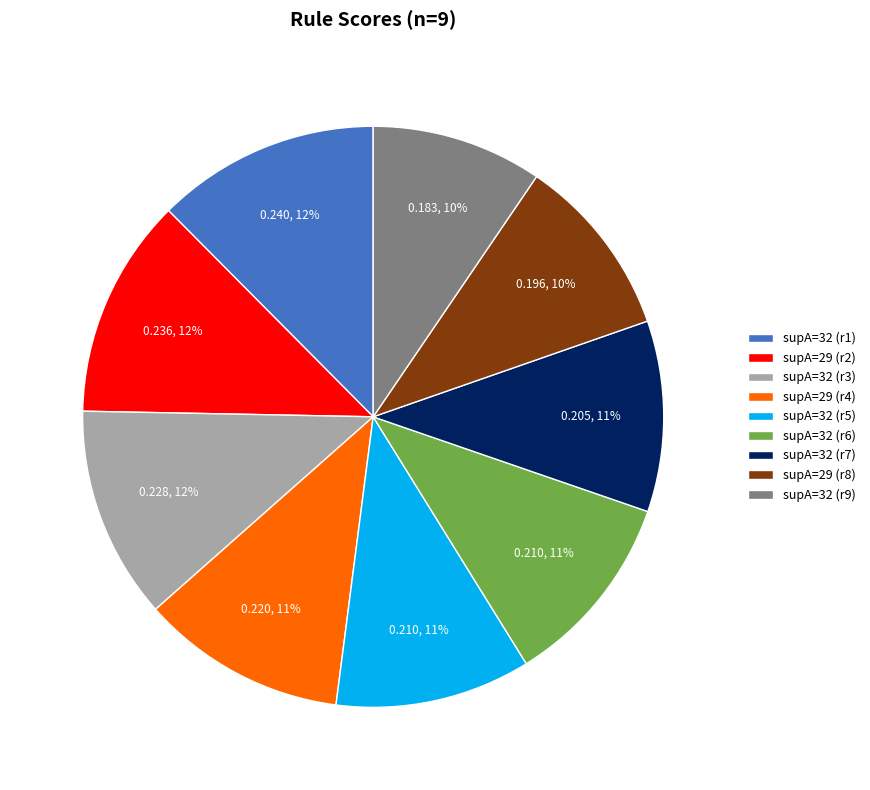

True or false: supA=32 (r9) accounts for 10% of the total.

True